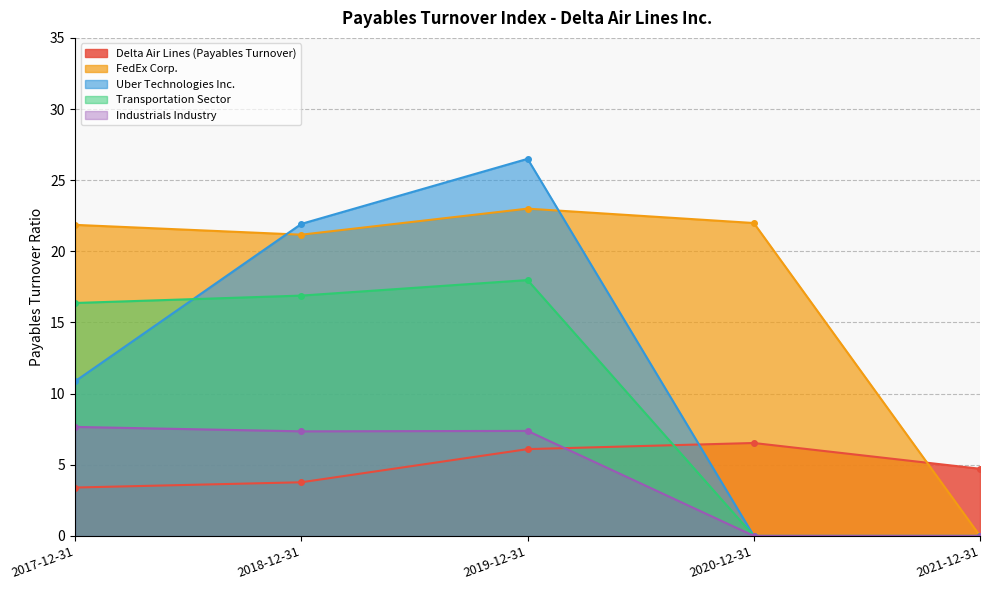

Reading left to right, list all the values displayed in this chart.

Delta Air Lines (Payables Turnover): 2017-12-31=3.4	2018-12-31=3.8	2019-12-31=6.1	2020-12-31=6.5	2021-12-31=4.7
FedEx Corp.: 2017-12-31=21.9	2018-12-31=21.2	2019-12-31=23.0	2020-12-31=22.0	2021-12-31=0.0
Uber Technologies Inc.: 2017-12-31=10.9	2018-12-31=21.9	2019-12-31=26.5	2020-12-31=0.0	2021-12-31=0.0
Transportation Sector: 2017-12-31=16.4	2018-12-31=16.9	2019-12-31=18.0	2020-12-31=0.0	2021-12-31=0.0
Industrials Industry: 2017-12-31=7.7	2018-12-31=7.3	2019-12-31=7.4	2020-12-31=0.0	2021-12-31=0.0